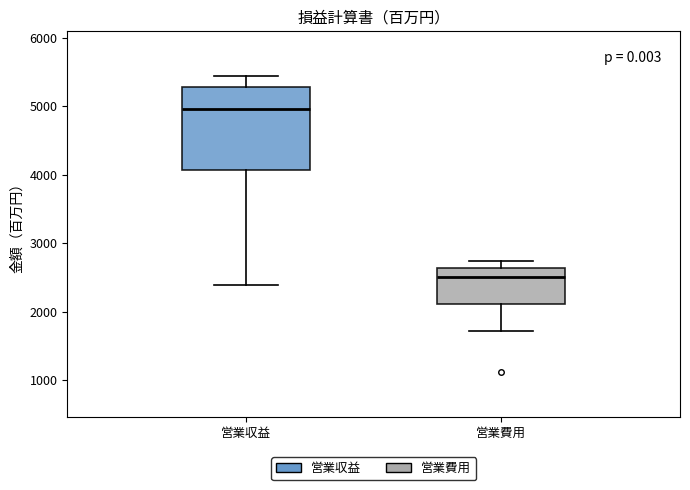

Where is the lower edge of the box for 営業収益 on the y-axis? The values are not printed on the chart, so give them approximately, as read against the axis.

4100